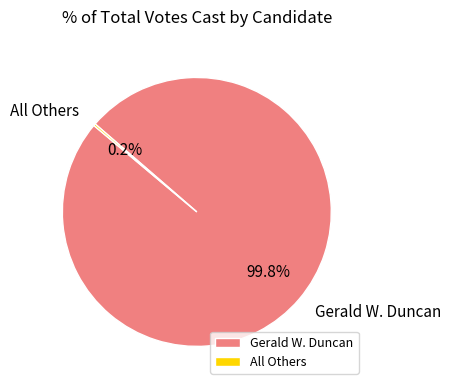

Which slice represents more than half of the pie?

Gerald W. Duncan